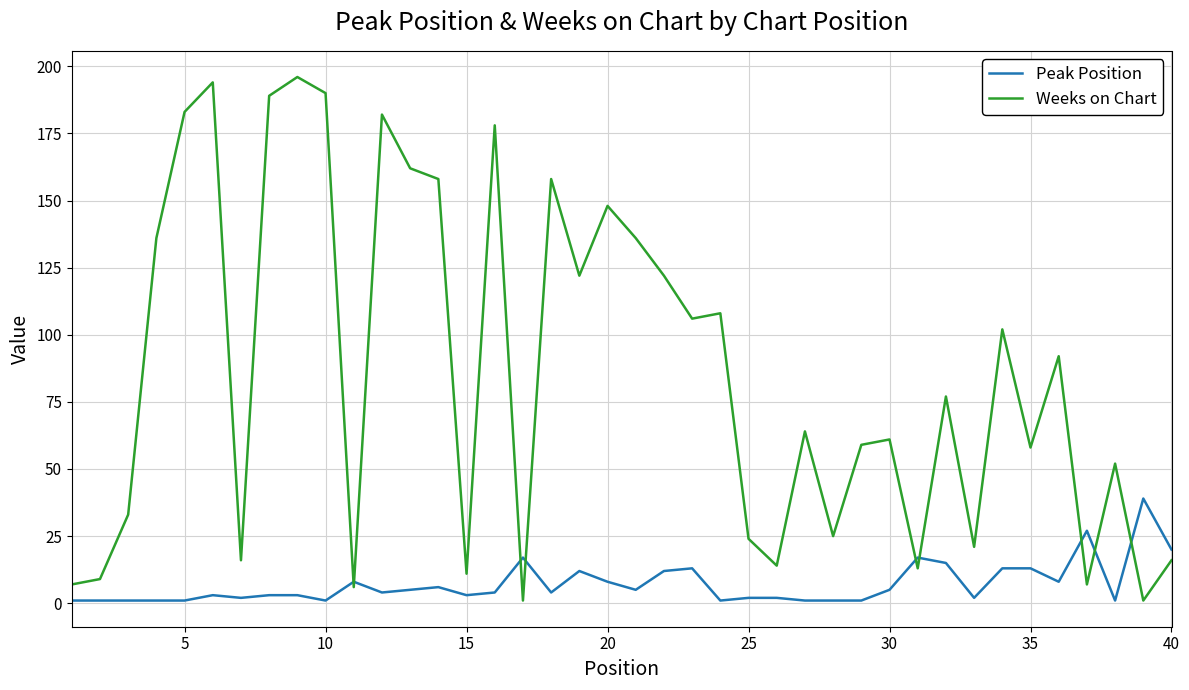

How many times do Weeks on Chart and Peak Position cross each other?

9